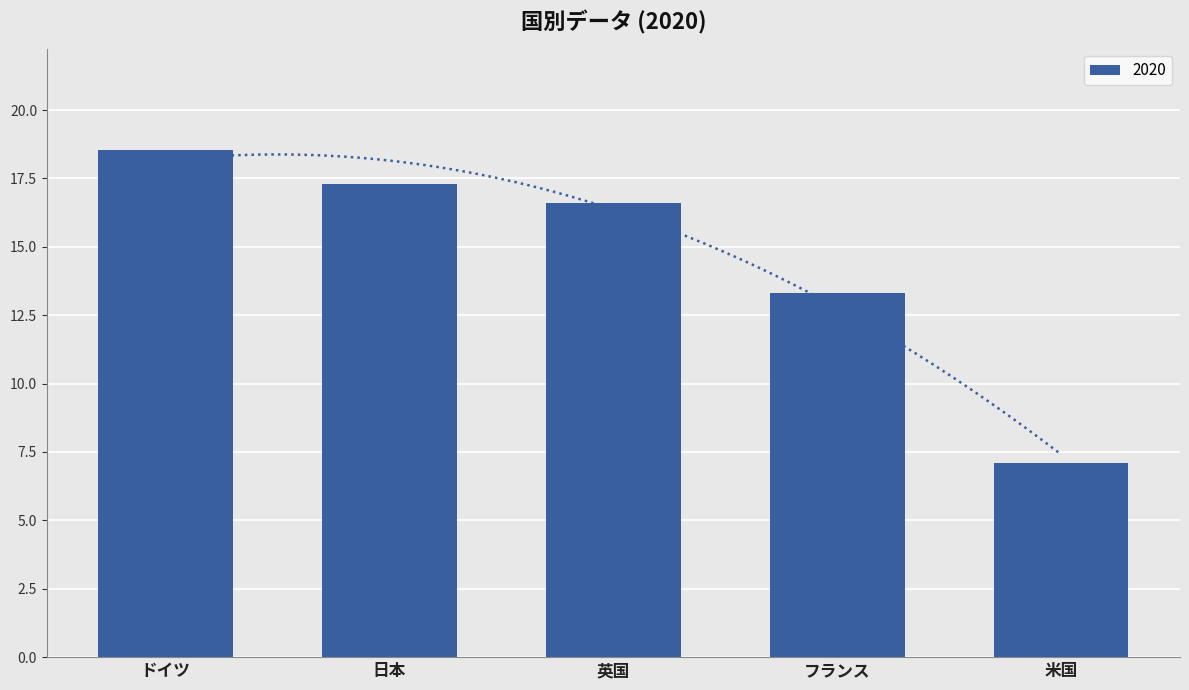

What value does the data have at 米国?

7.1